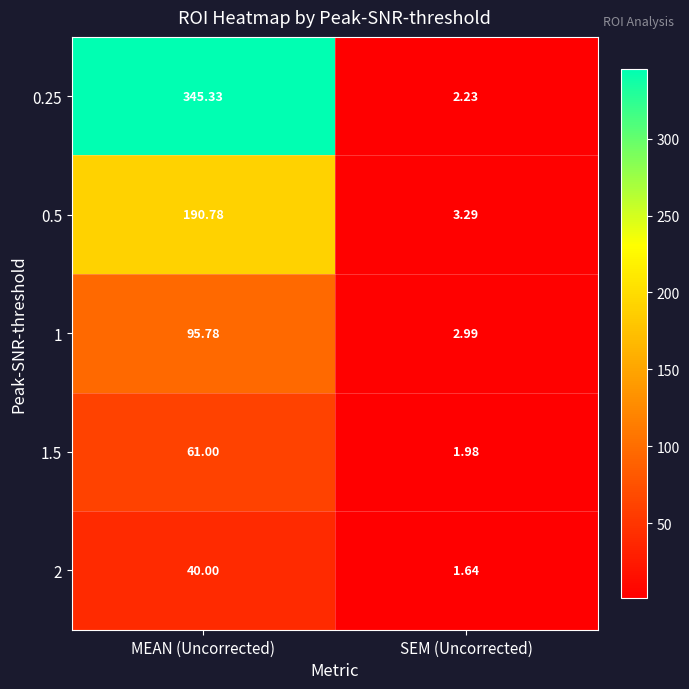

Rank the categories by 1 value from highest to lowest.

MEAN (Uncorrected), SEM (Uncorrected)